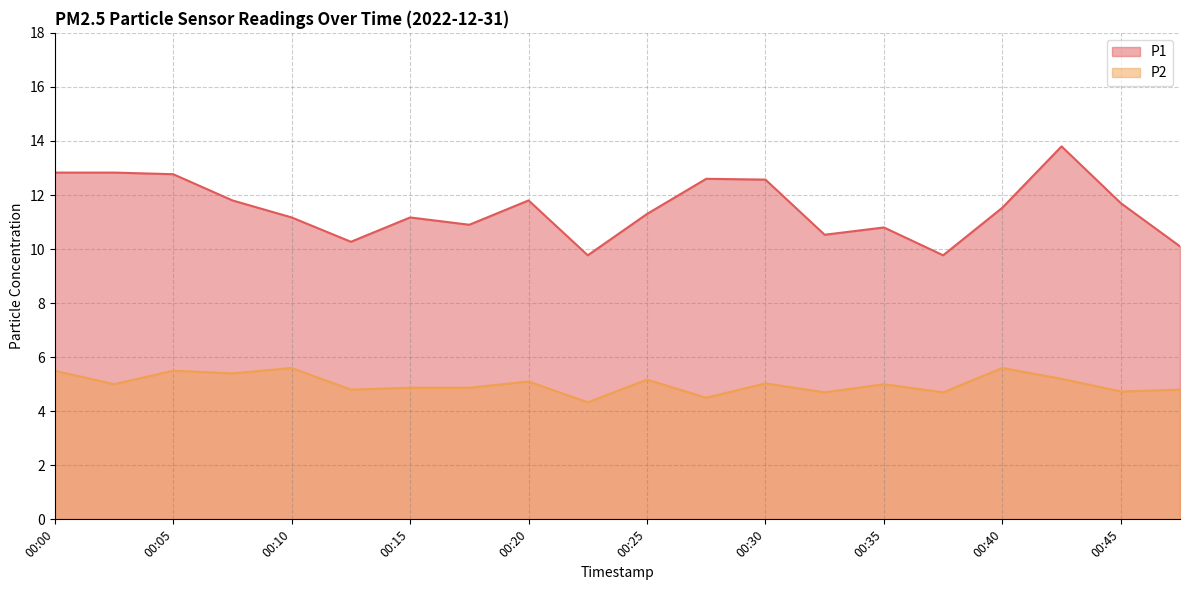

True or false: P2 and P1 intersect in this chart.

False